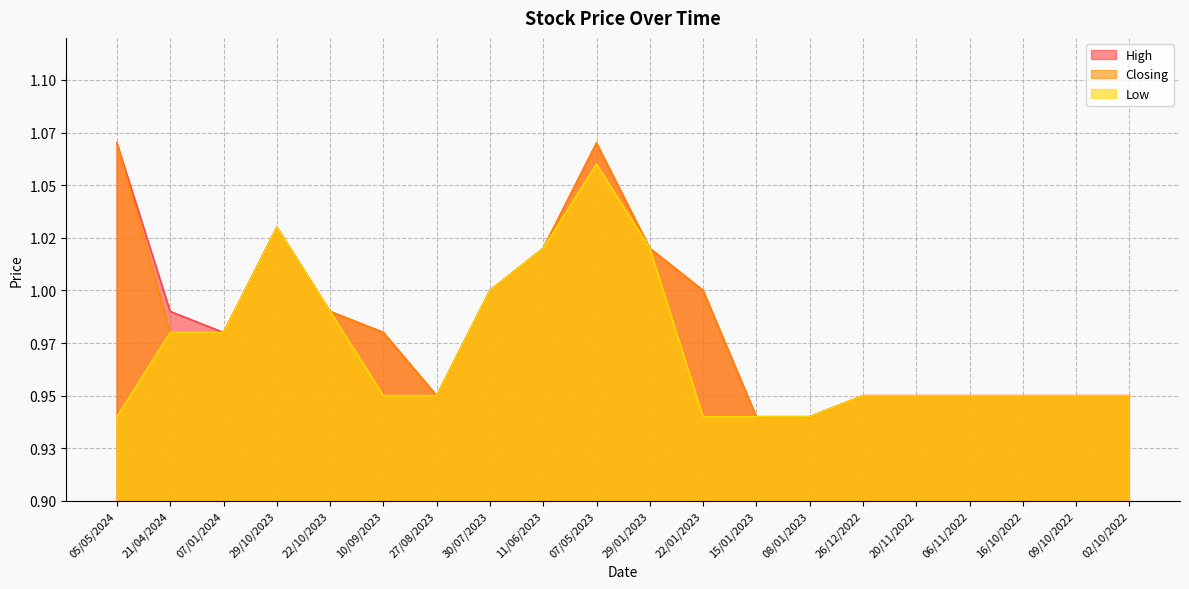

What is the value of the Low point at the 5th from the left?

1.0